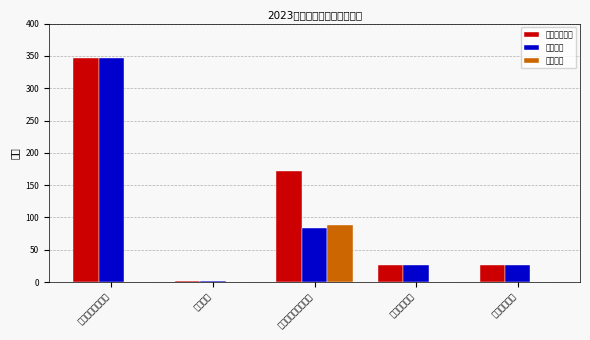

Read the 本年支出合计 value at 卫生健康支出.

26.7